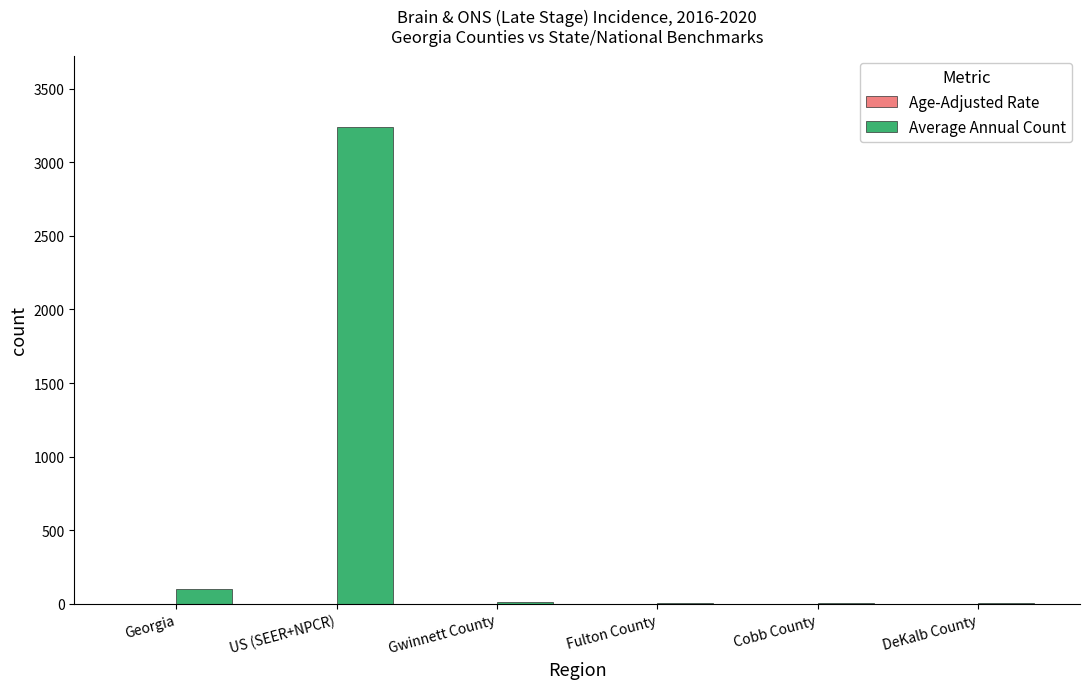

Which series has the largest total across all categories?

Average Annual Count